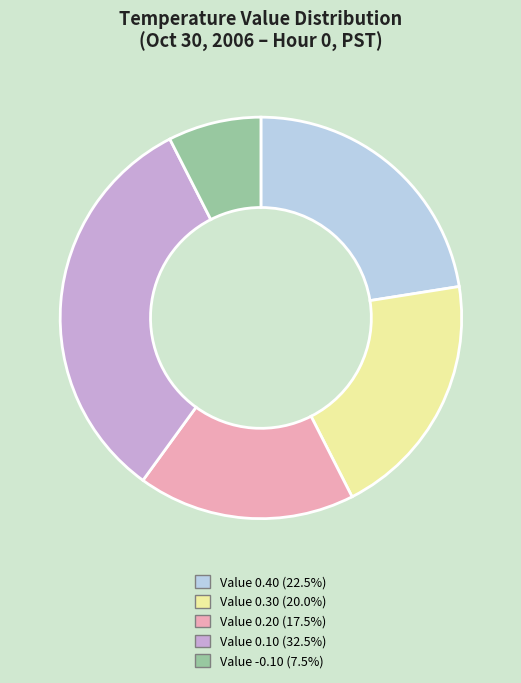

Do Value 0.10 (32.5%) and Value 0.40 (22.5%) together represent more than half of the pie?

Yes